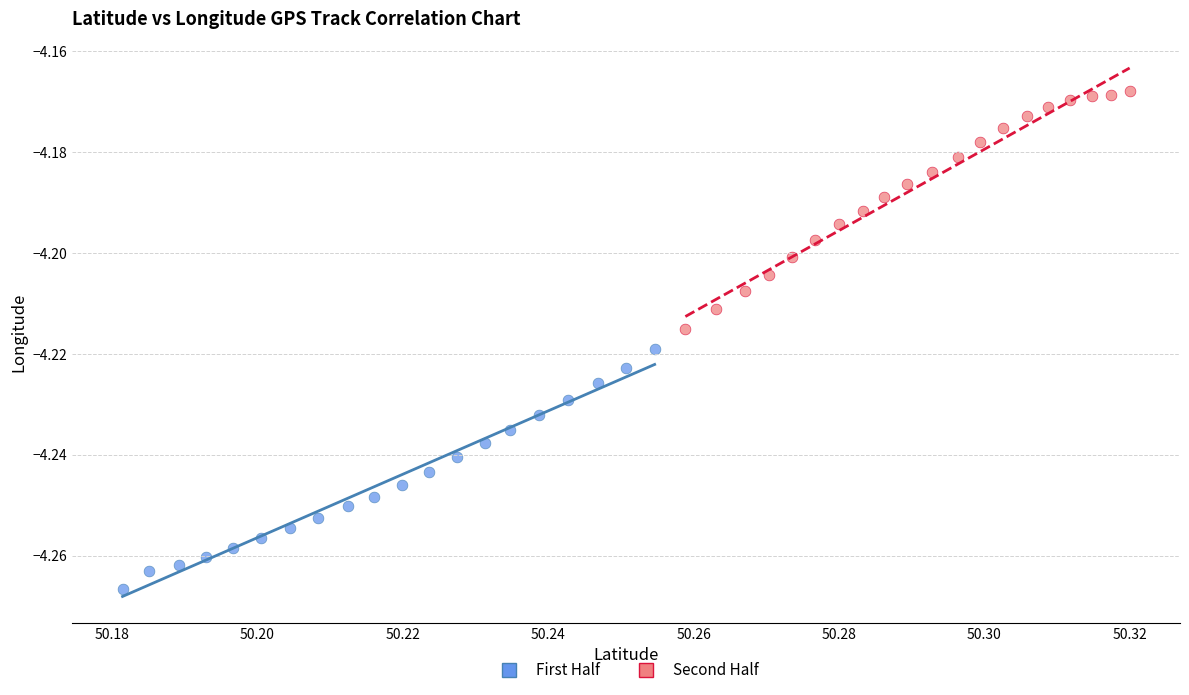

Which series contains the lowest Y value?

First Half